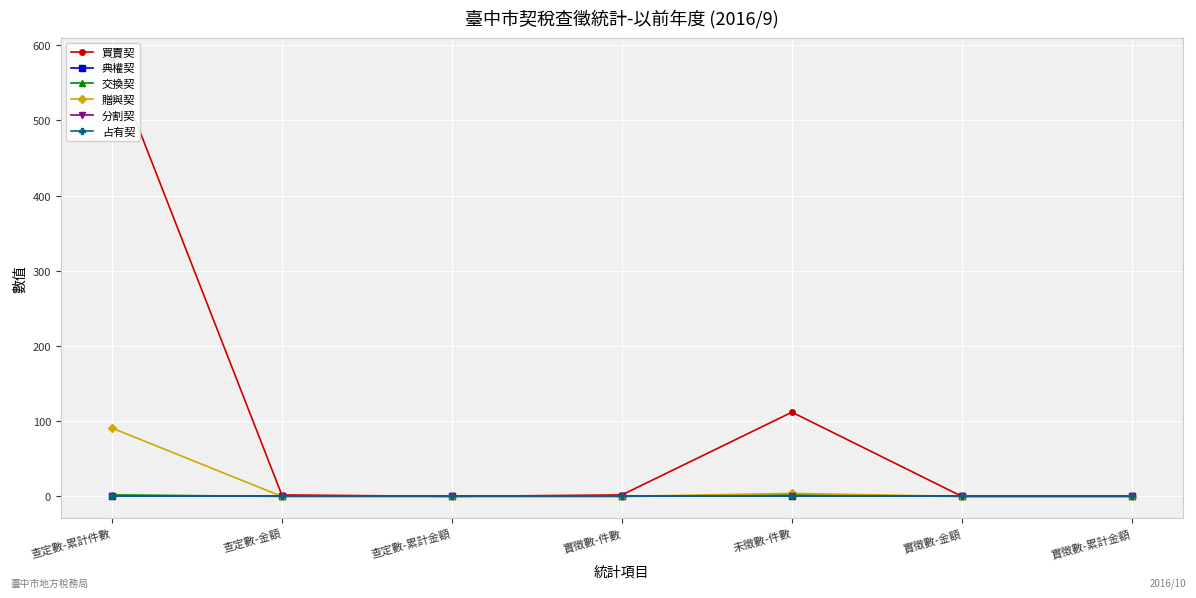

True or false: 分割契 and 典權契 intersect in this chart.

False